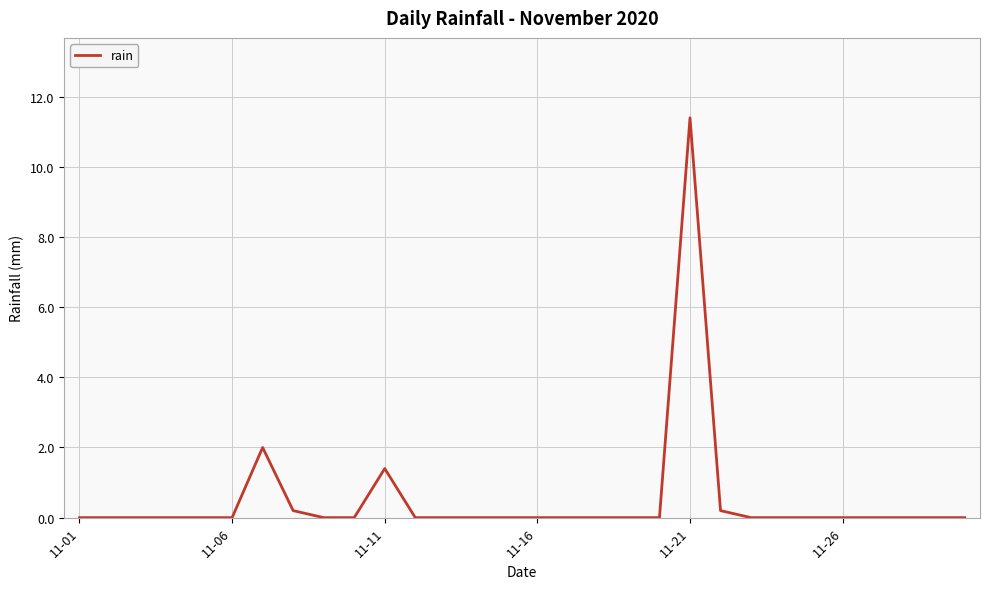

Does the chart have visible grid lines?

Yes